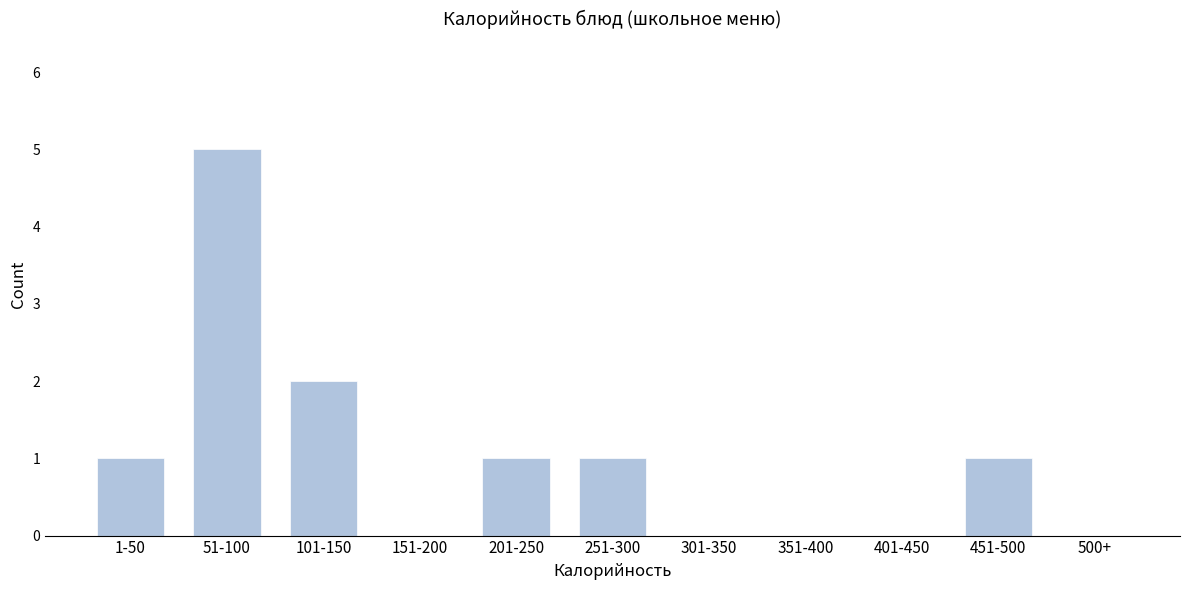

Reading left to right, list all the values displayed in this chart.

1-50=1	51-100=5	101-150=2	151-200=0	201-250=1	251-300=1	301-350=0	351-400=0	401-450=0	451-500=1	500+=0